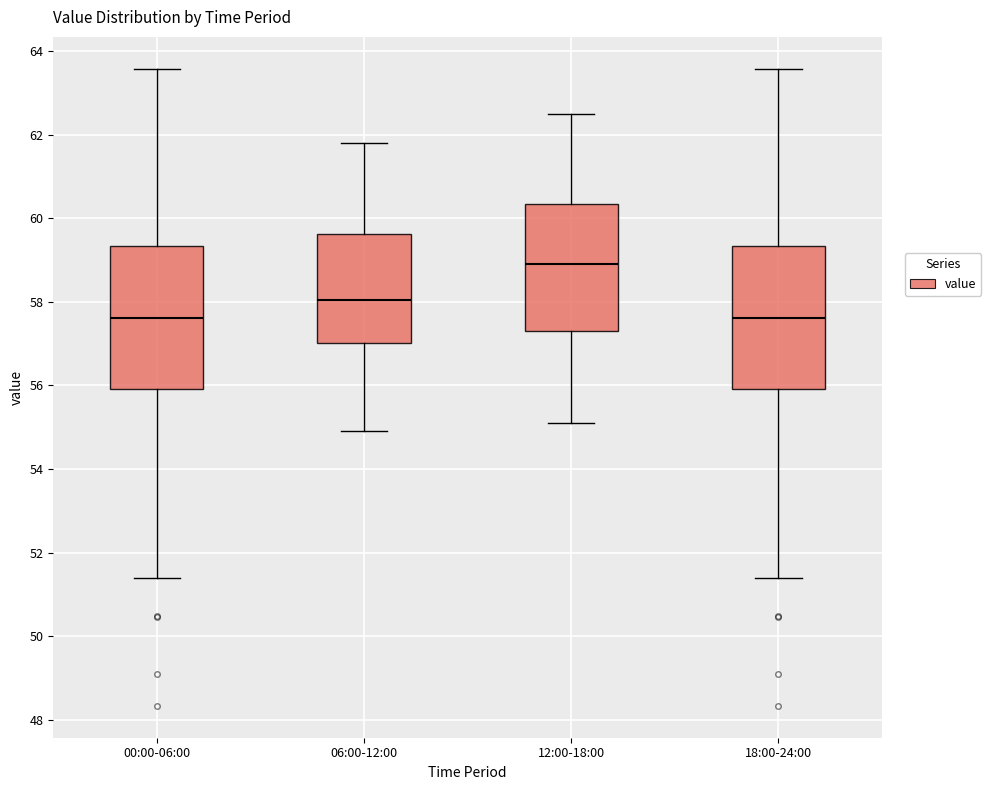

Reading left to right, transcribe this box plot: for each box, give where its median line is, the range the box spans, and where its two whiskers end, as read against the y-axis. The values are not printed on the chart, so give them approximately, as read against the axis.

00:00-06:00: median 57.6, box 56.0 to 59.4, whiskers 51.4 to 63.6
06:00-12:00: median 58.0, box 57.0 to 59.6, whiskers 55.0 to 61.8
12:00-18:00: median 59.0, box 57.4 to 60.4, whiskers 55.2 to 62.6
18:00-24:00: median 57.6, box 56.0 to 59.4, whiskers 51.4 to 63.6